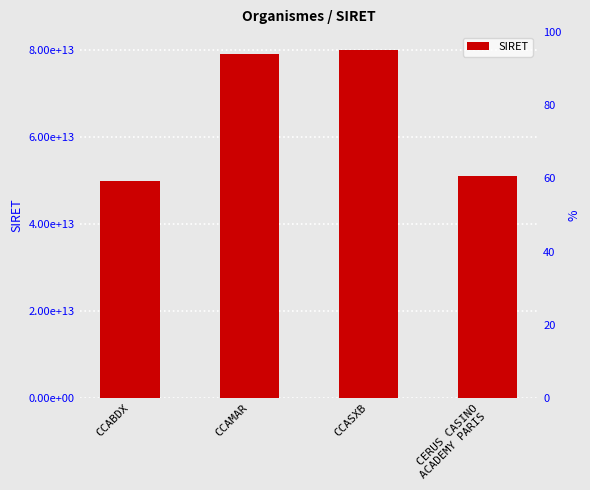

Rank the categories by value from lowest to highest.

CCABDX, CERUS CASINO
ACADEMY PARIS, CCAMAR, CCASXB